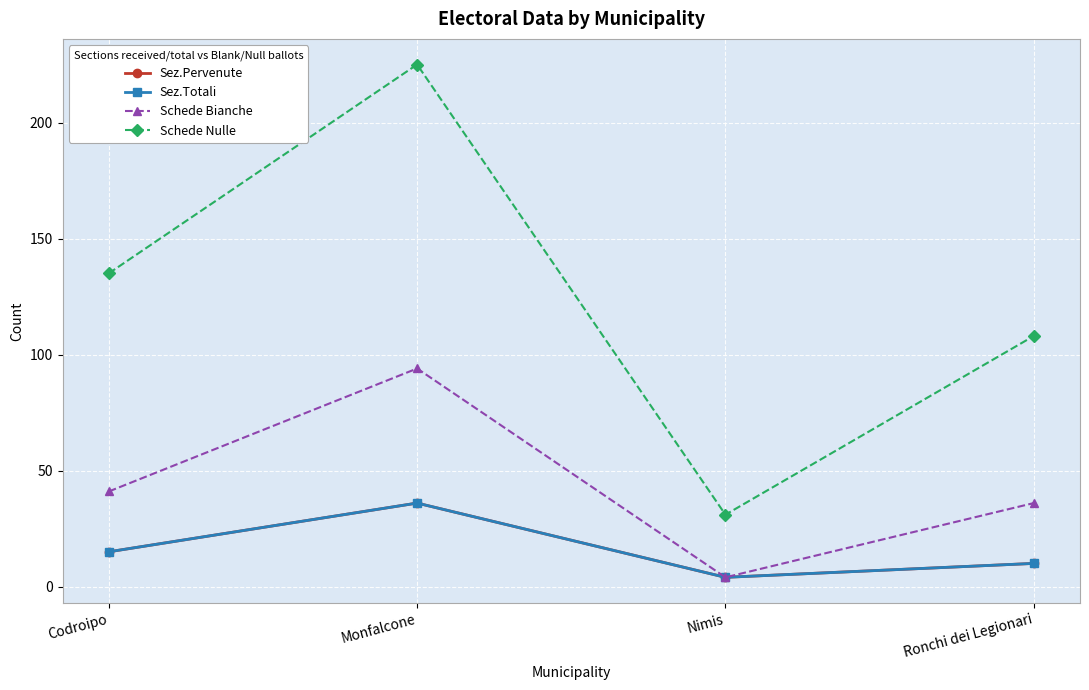

The Sez.Totali series shows 2 at Ronchi dei Legionari. True or false?

False